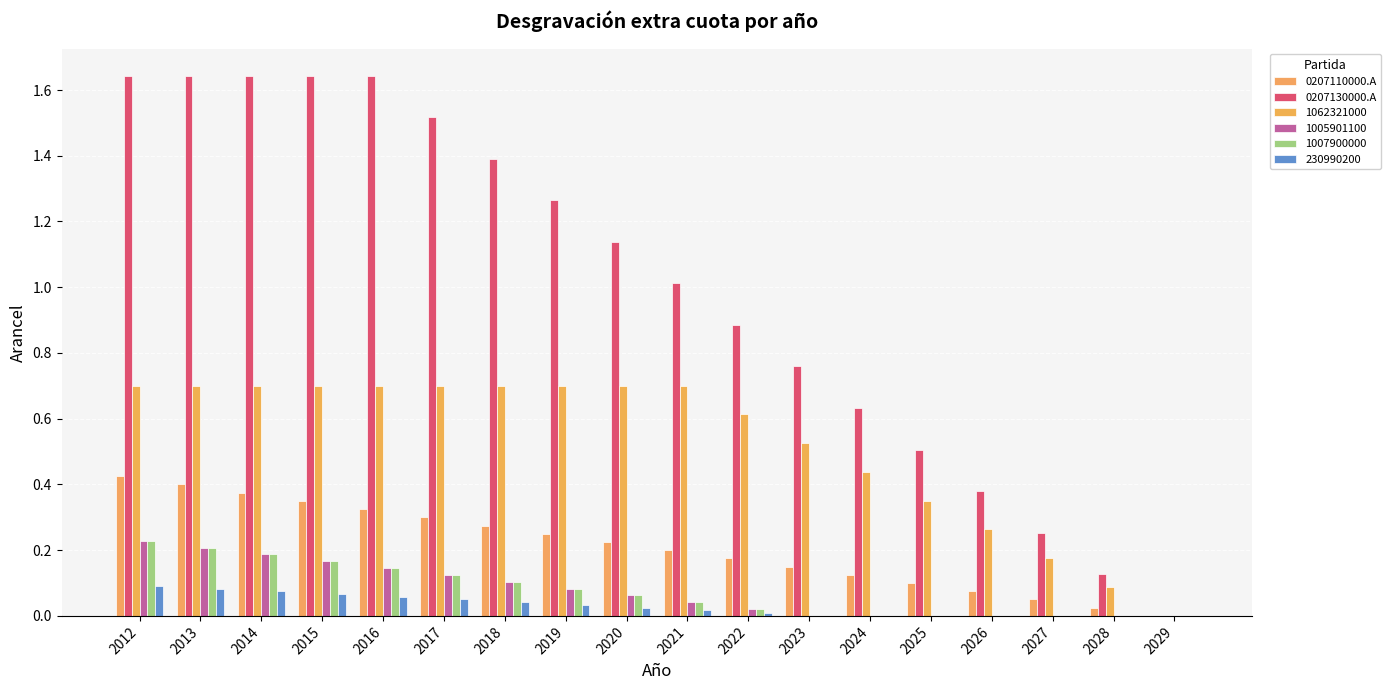

Which series has the largest range (max minus min)?

0207130000.A